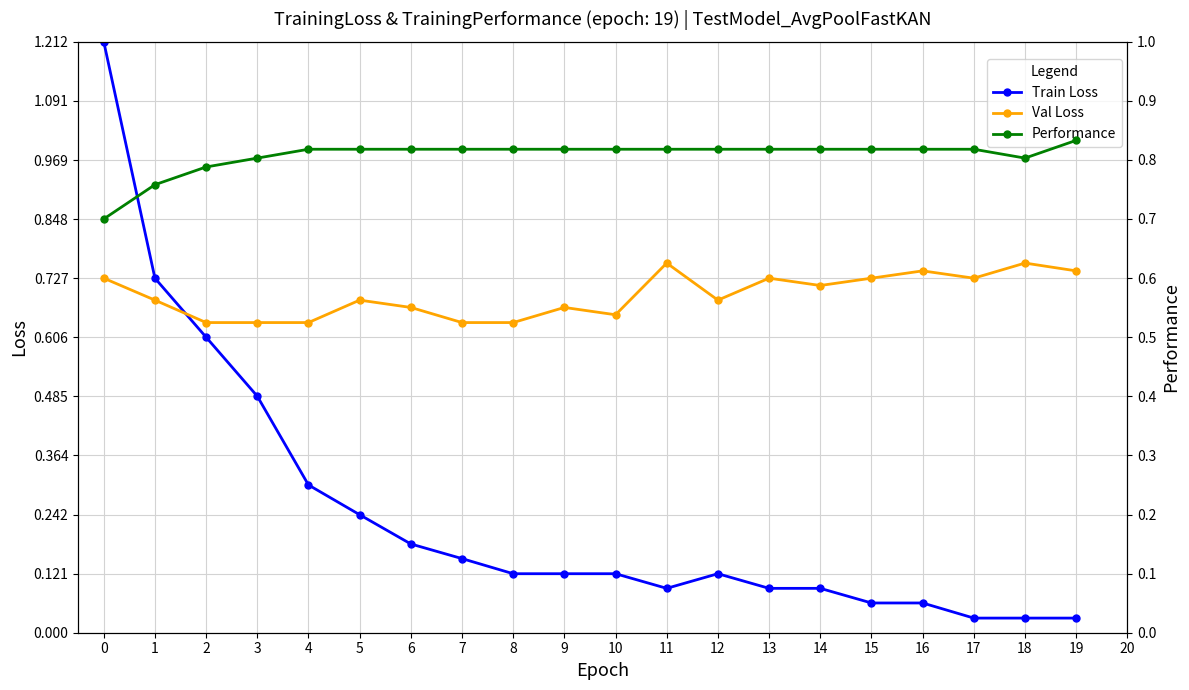

At how many categories does at least one series exceed 0?

20